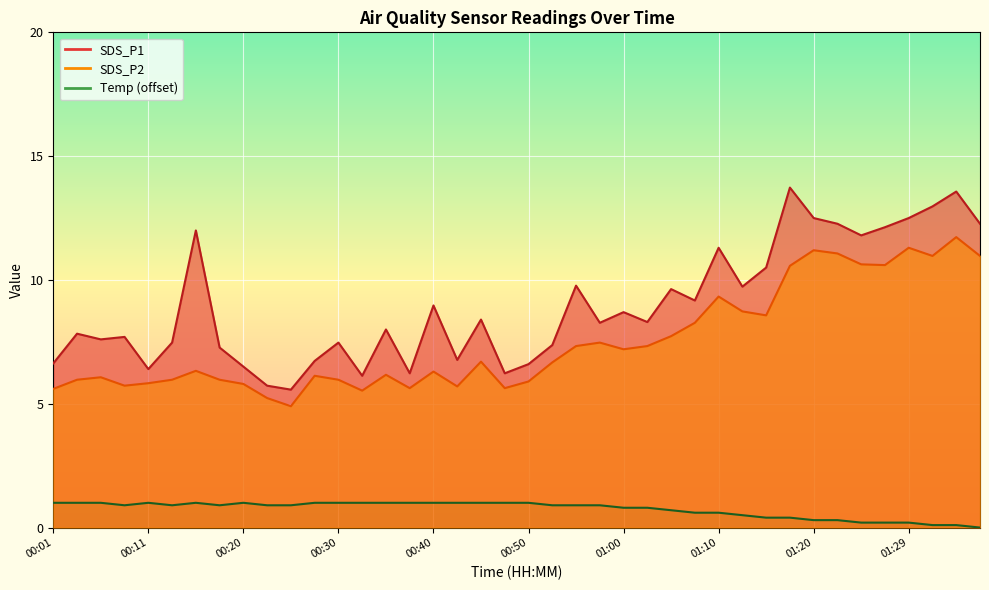

Rank the series by their average value, from lowest to highest.

Temp, SDS_P2, SDS_P1